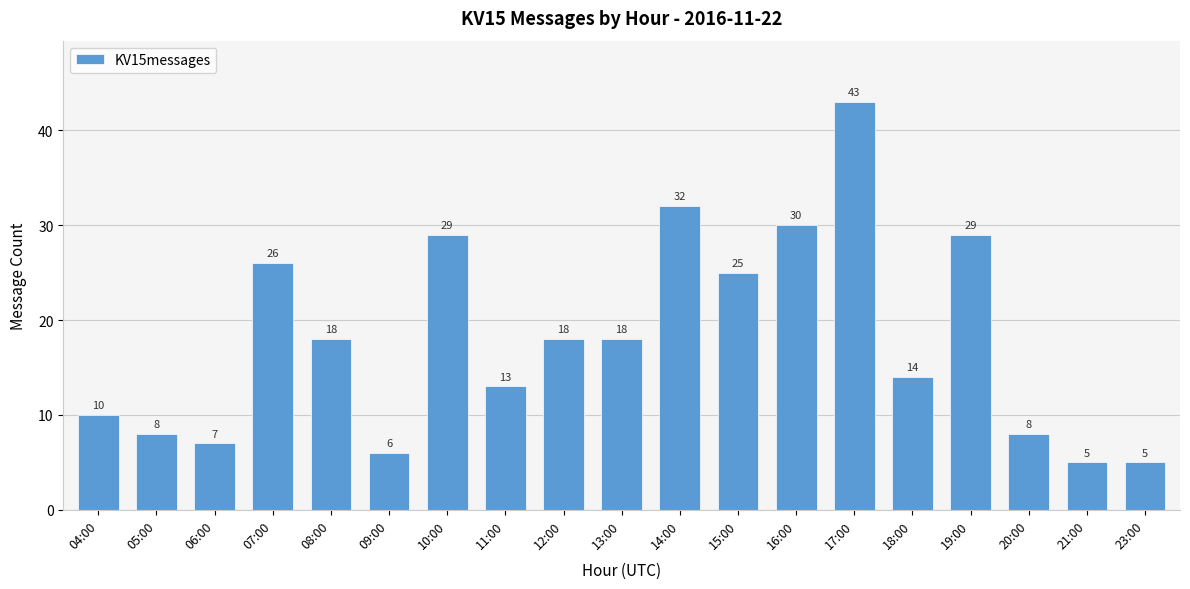

True or false: the data shows 7 at 11:00.

False